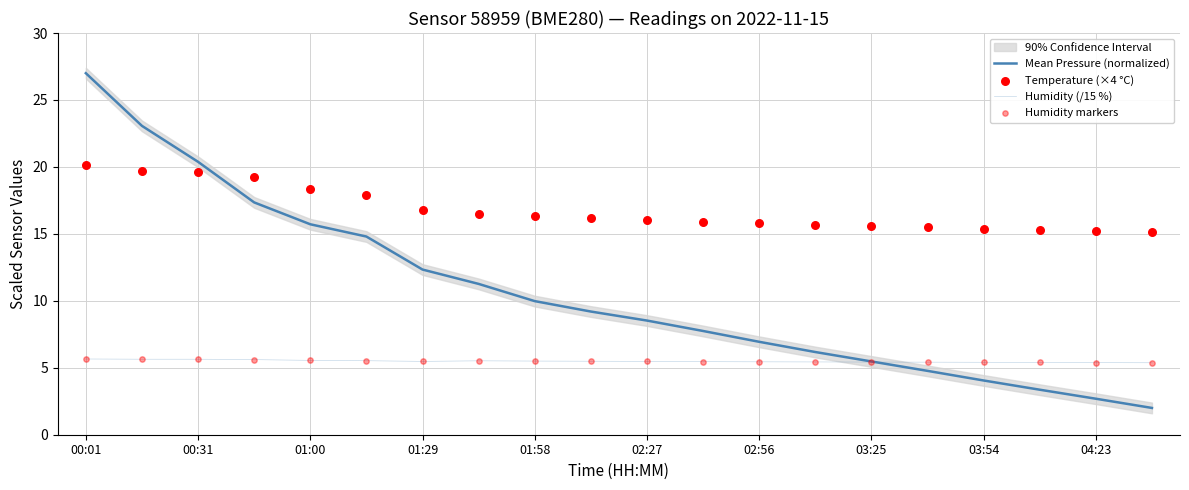

Which series contains the lowest Y value?

Mean Pressure (normalized)